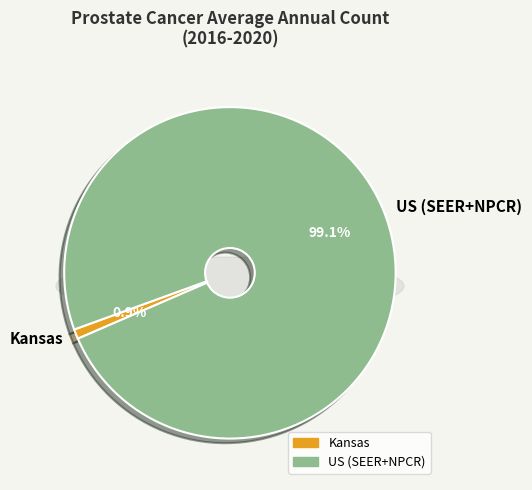

Which category has the biggest portion of the pie?

US (SEER+NPCR)